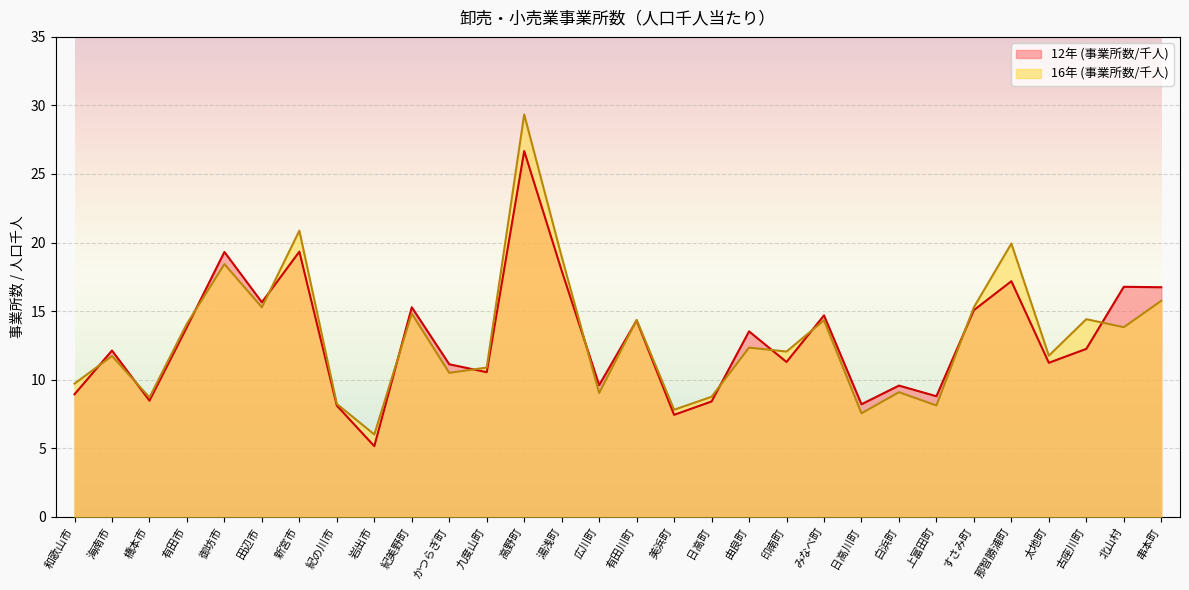

What is the label of the 18th point from the left?

日高町